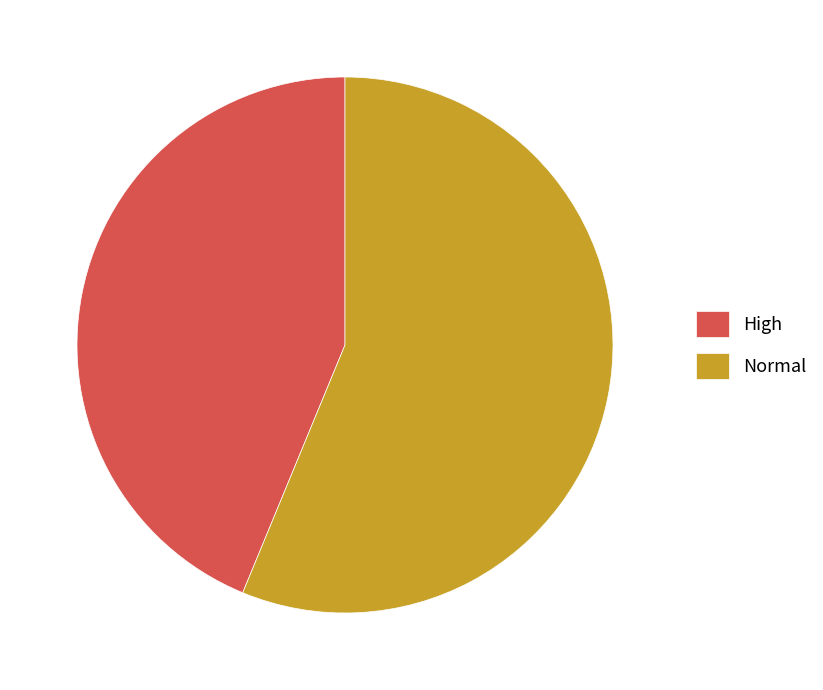

What is the ratio of the value at High to the value at Normal?

0.8